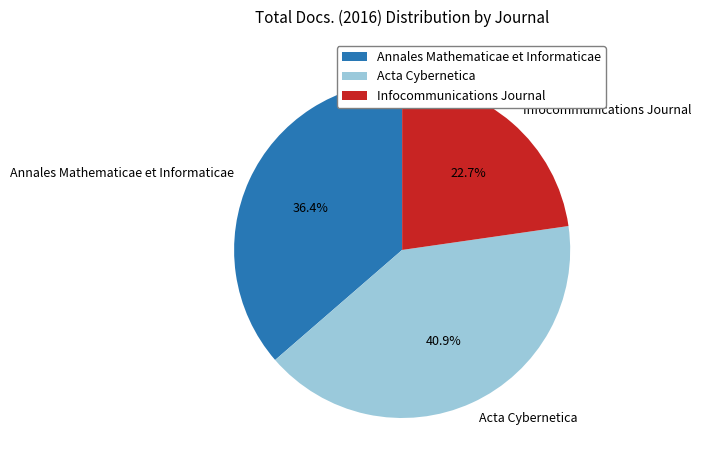

To the nearest percent, what is the combined percentage of Annales Mathematicae et Informaticae and Infocommunications Journal?

59%